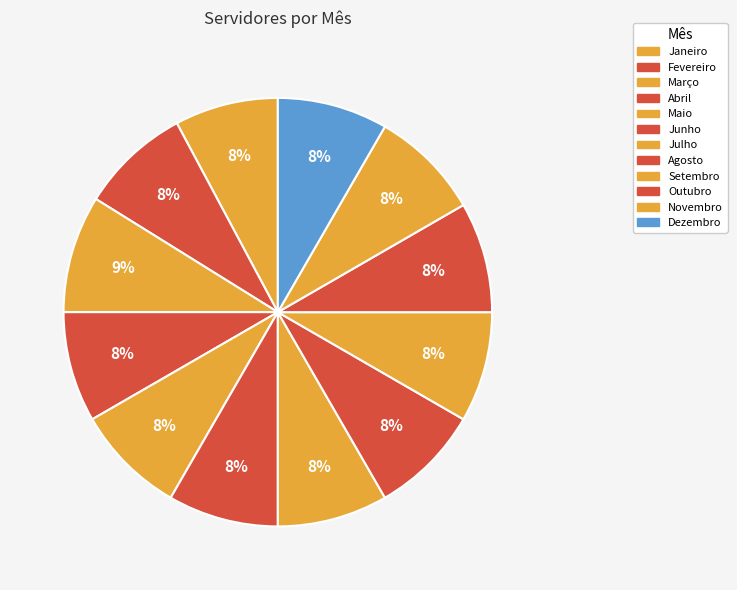

What percentage is the Fevereiro slice, to the nearest percent?

8%